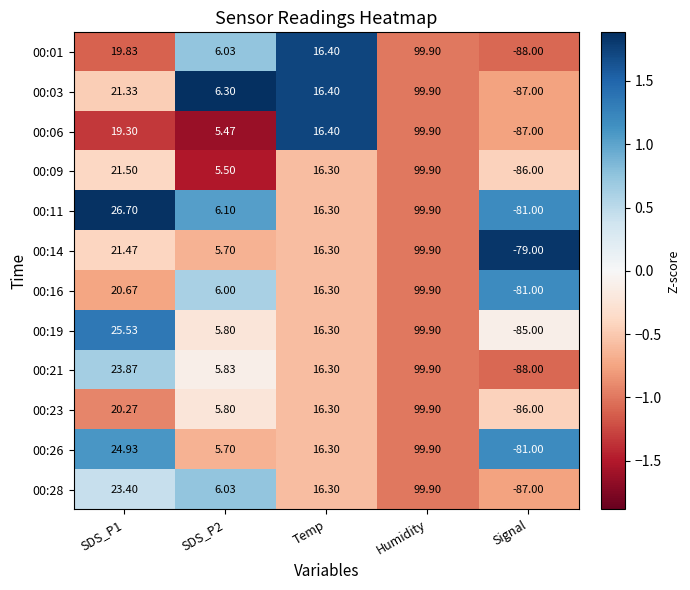

At which category is the sum across all series the highest?

Humidity